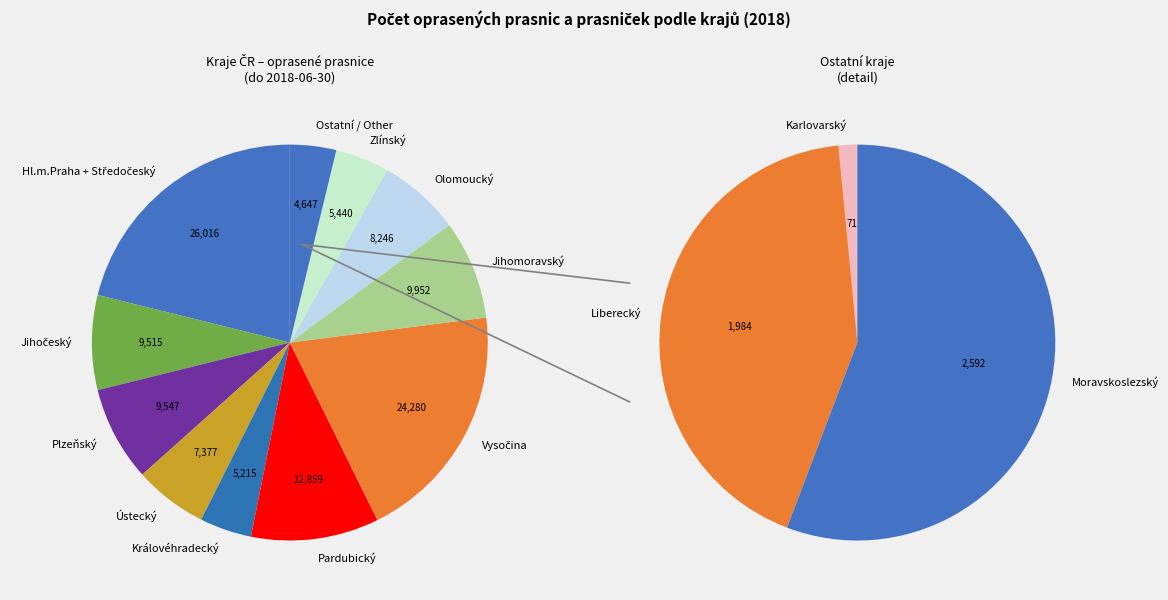

What percentage is NOT represented by Jihočeský?

92.3%